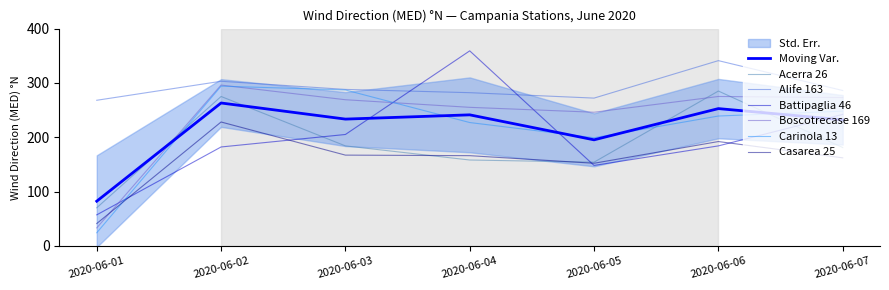

How many interior local valleys does the Casarea 25 series have?

1